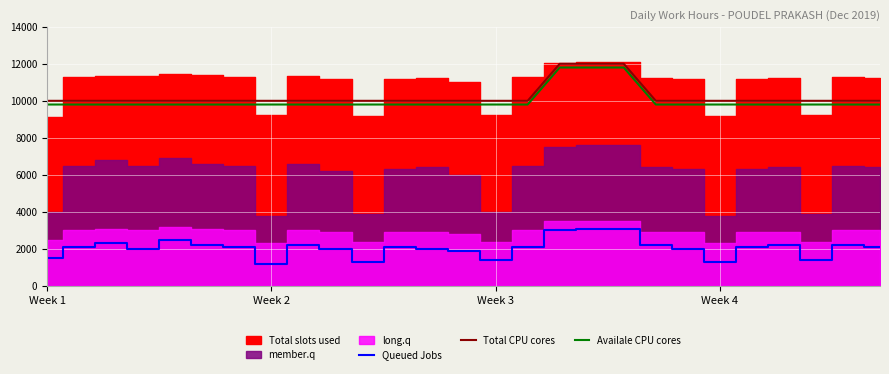

Does the chart display data point markers on the line(s)?

No